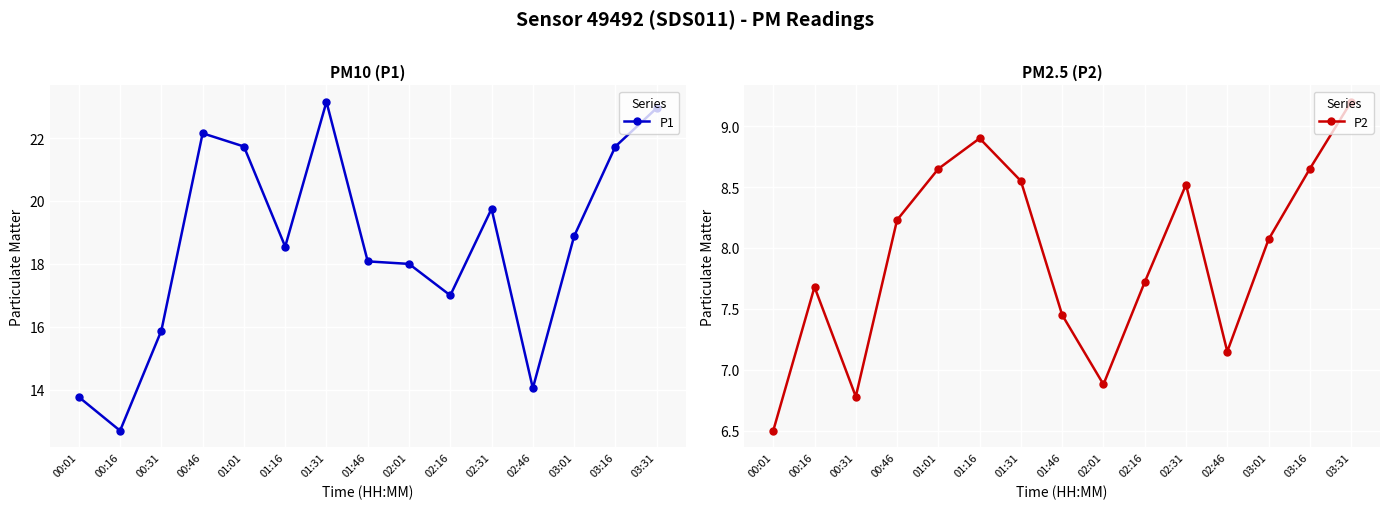

What is the label of the 5th point from the left?

01:01